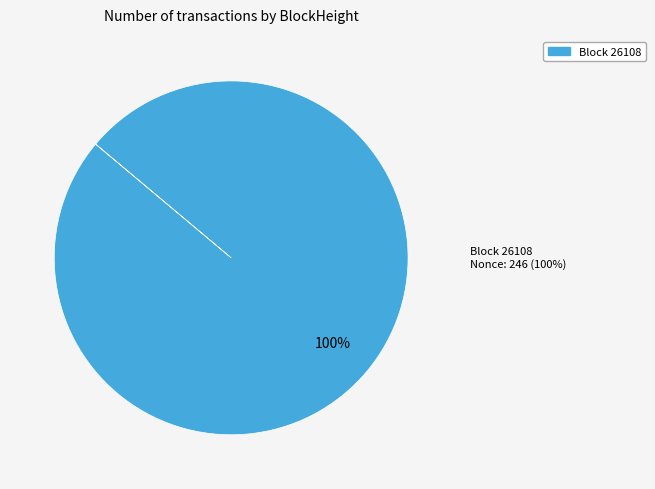

Is there any slice that represents more than half of the pie?

Yes